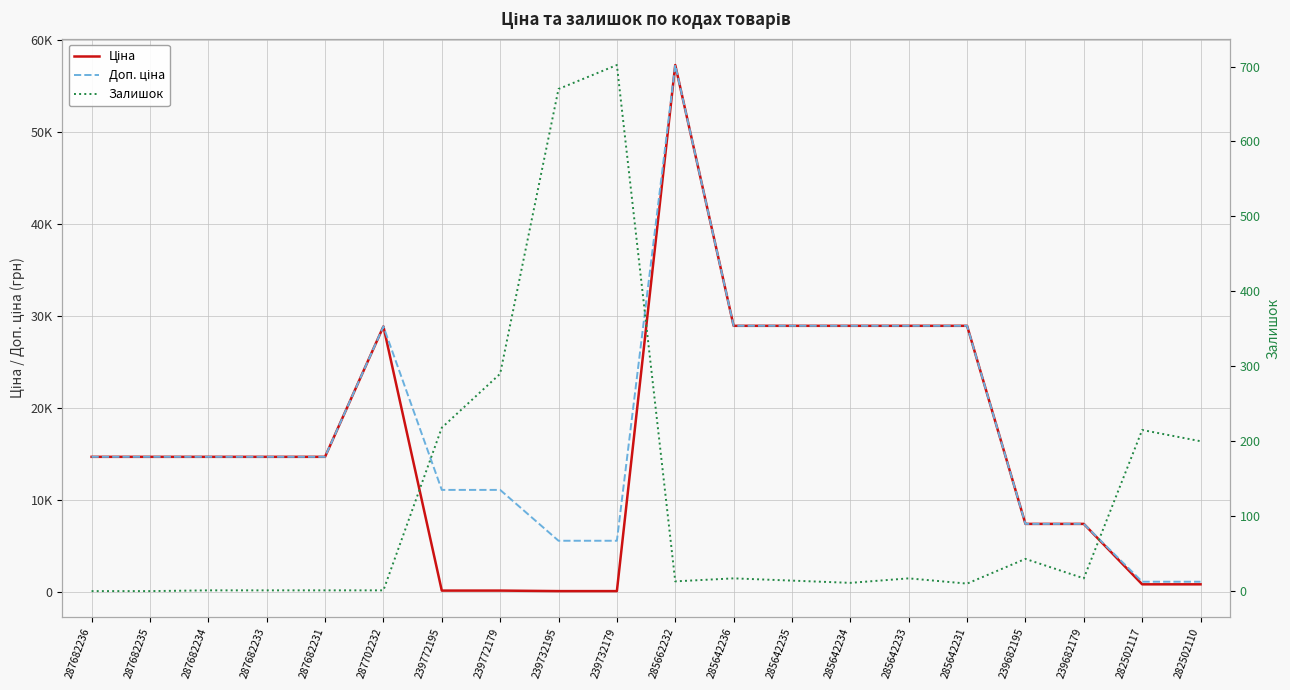

Reading right to left, what are all the values shown in this chart?

Ціна: 793.0	793.0	7360.2	7360.2	28890.3	28890.3	28890.3	28890.3	28890.3	57235.5	55.3	55.3	110.5	110.5	28821.8	14649.6	14649.6	14649.6	14649.6	14649.6
Доп. ціна: 1074.6	1074.6	7360.2	7360.2	28890.3	28890.3	28890.3	28890.3	28890.3	57235.5	5528.0	5528.0	11055.0	11055.0	28821.8	14649.6	14649.6	14649.6	14649.6	14649.6
Залишок: 200.0	215.0	17.0	43.0	10.0	17.0	11.0	14.0	17.0	13.0	702.0	670.0	290.0	218.0	1.0	1.0	1.0	1.0	0.0	0.0